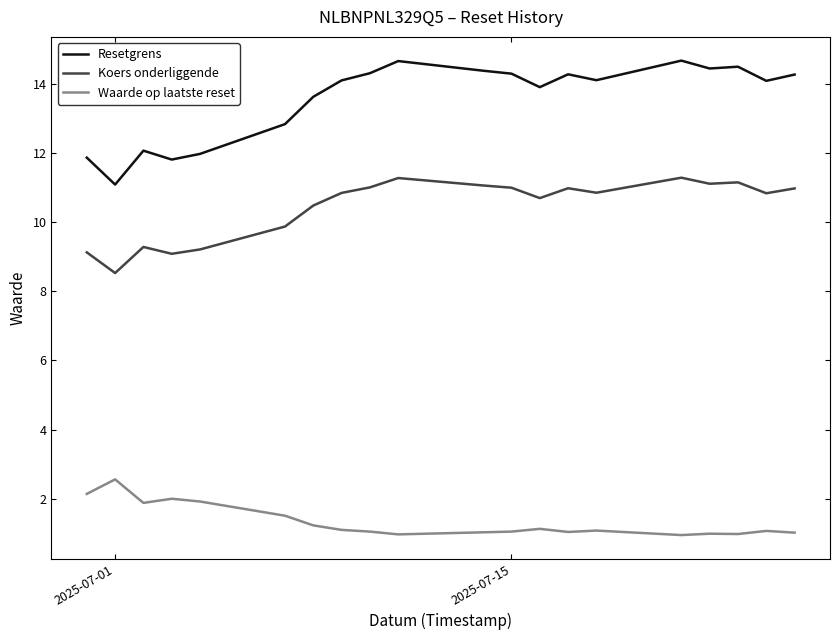

What is the lowest value of the Resetgrens series?

11.1